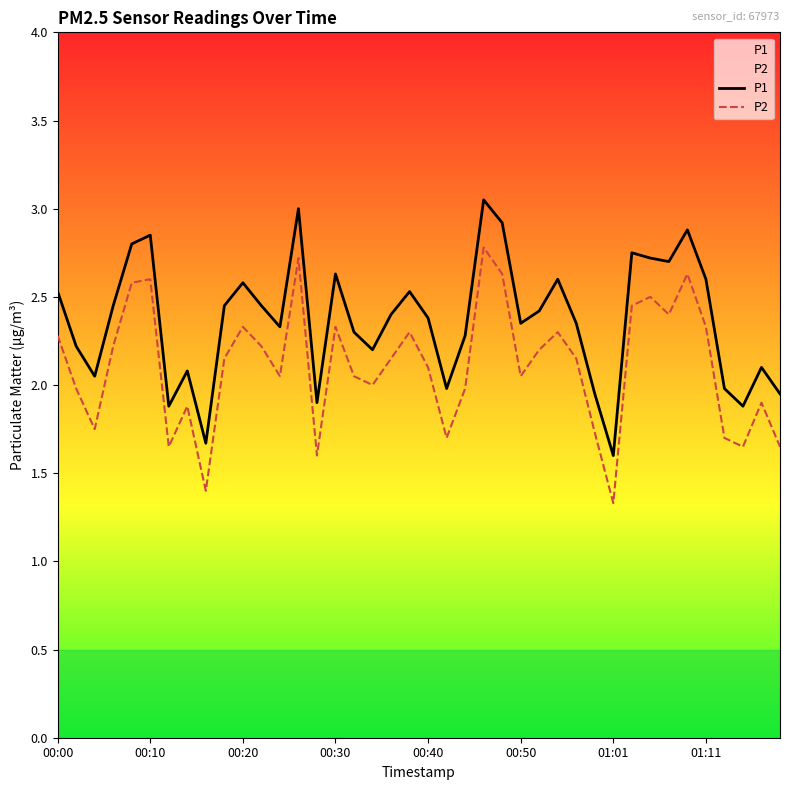

True or false: P1 has more than 2 points higher than both neighbors.

True